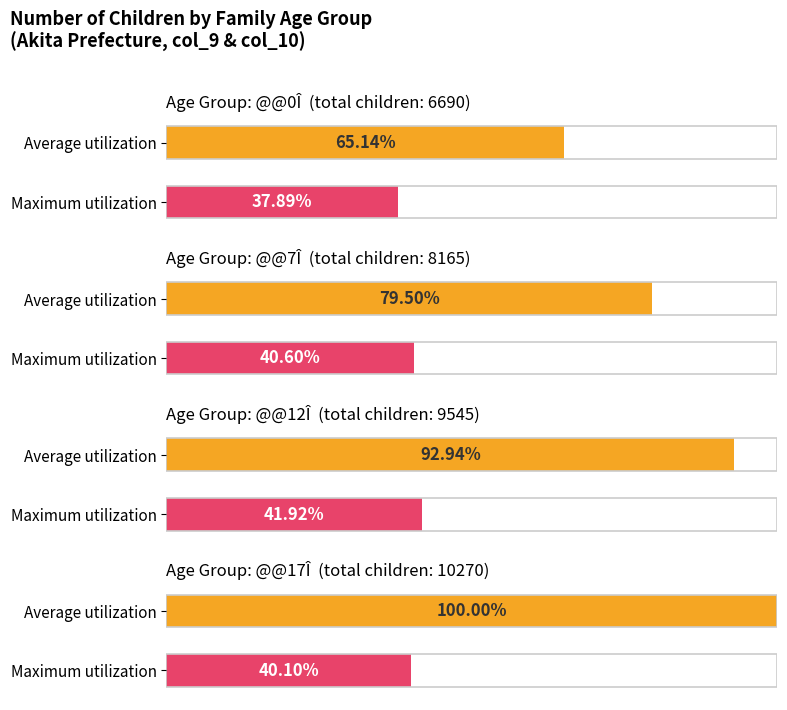

How many groups of bars are there?

4